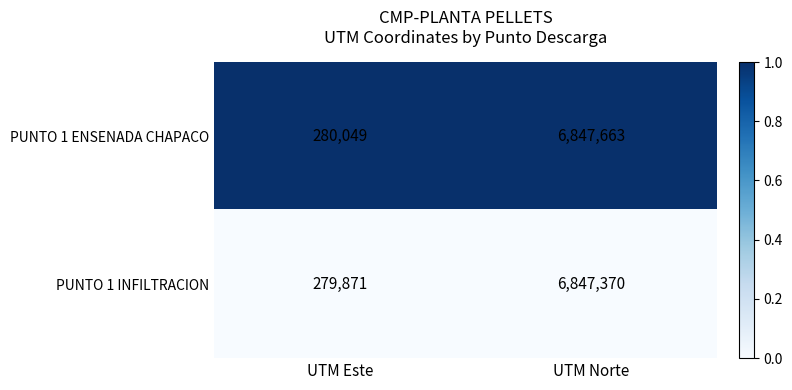

Reading left to right, what are all the values shown in this chart?

PUNTO 1 ENSENADA CHAPACO: 280049	6847663
PUNTO 1 INFILTRACION: 279871	6847370